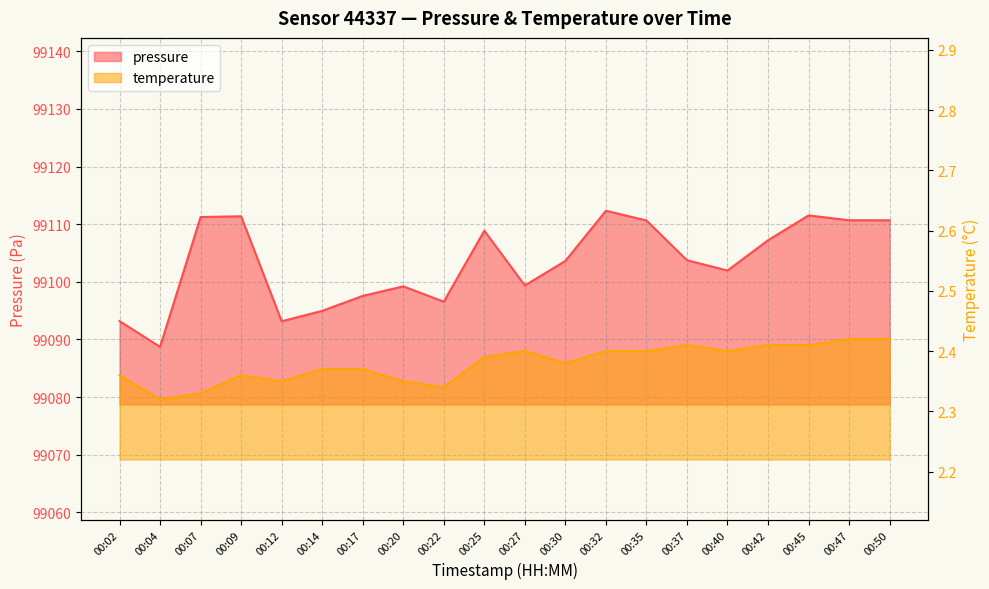

True or false: temperature has a value of 2.4 at 00:42.

True